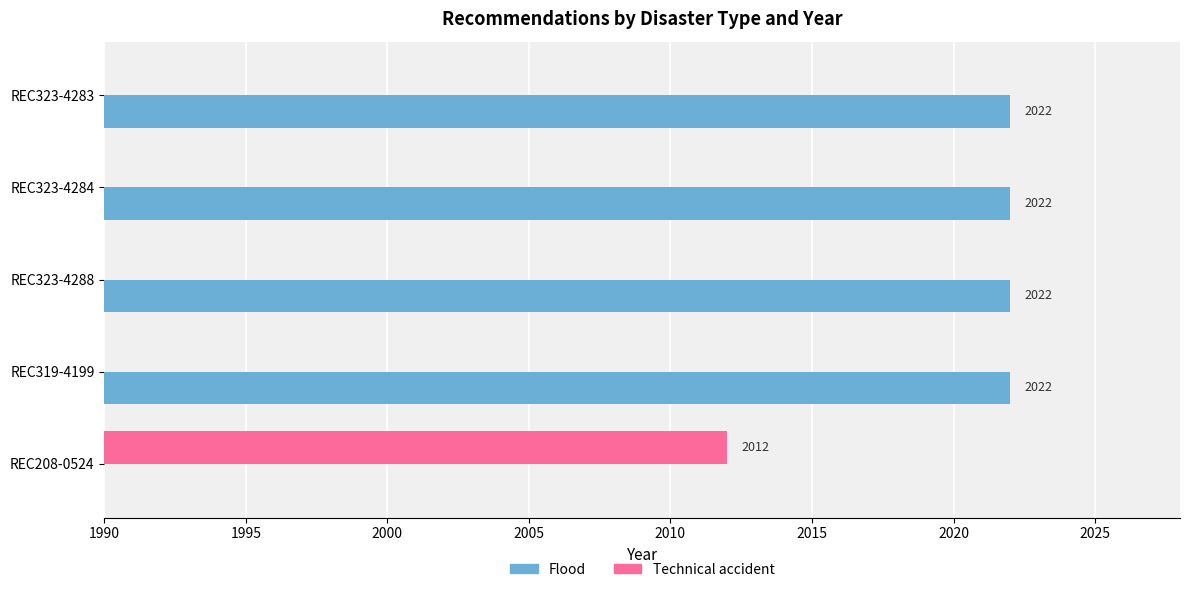

Which series has the largest total across all categories?

Flood